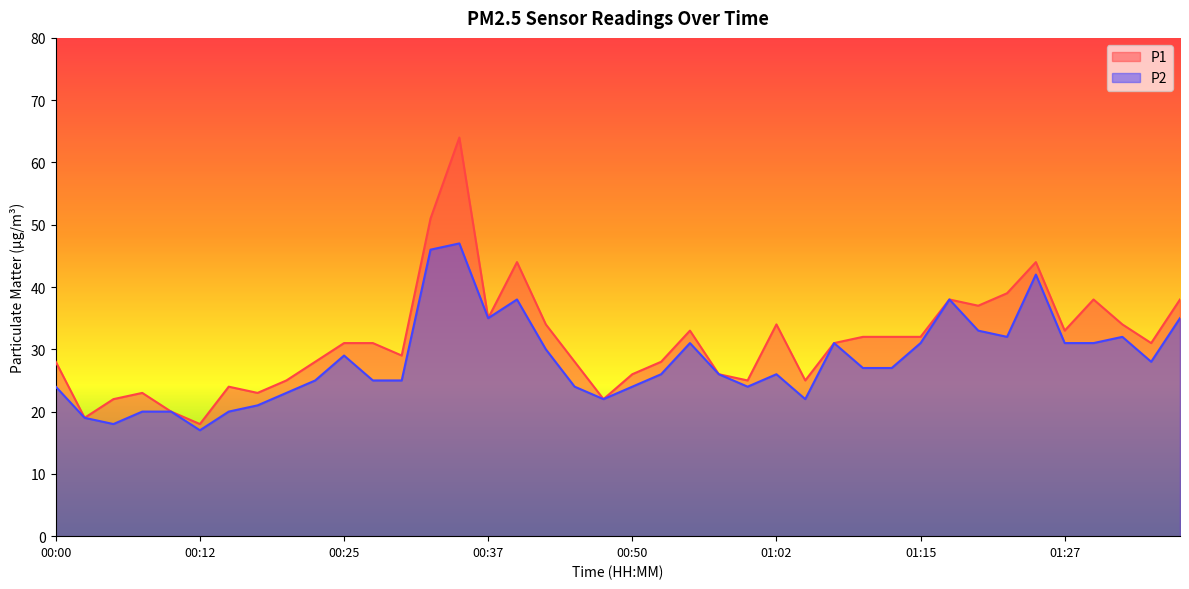

What is the value of the P1 point at the 18th from the left?

34